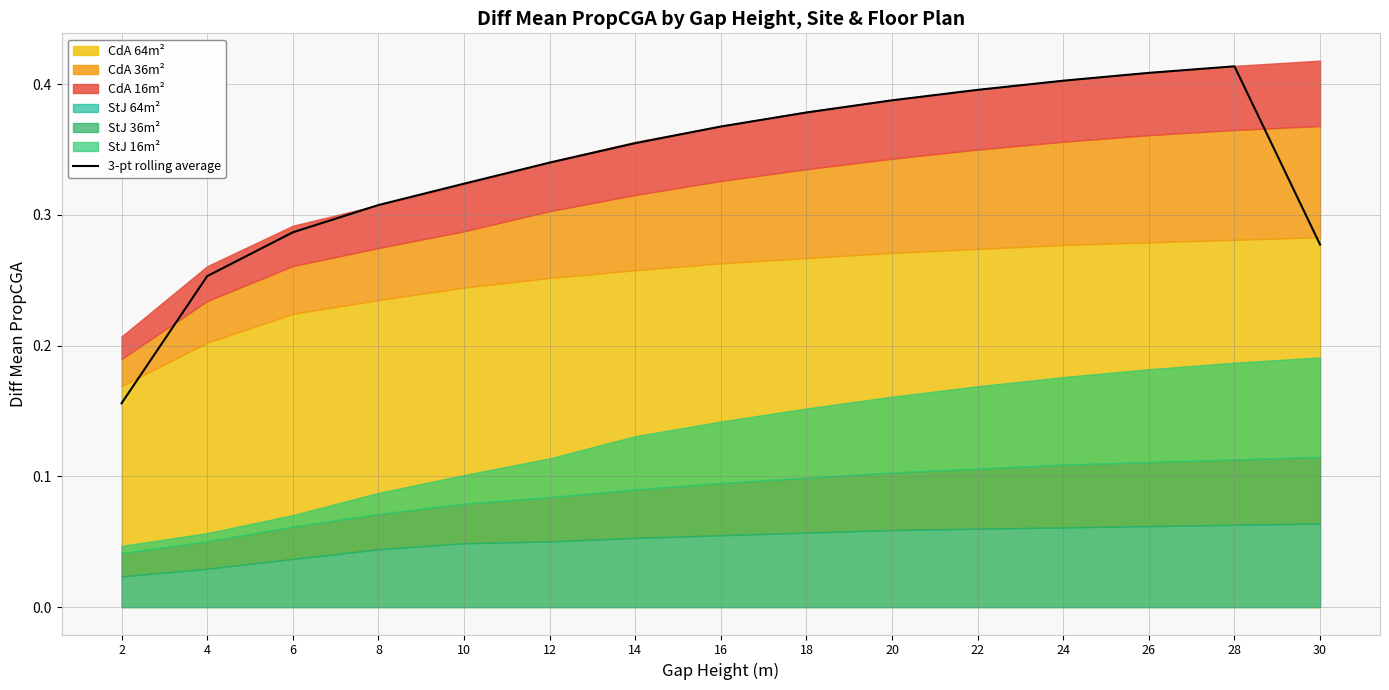

What is the difference between the maximum and minimum values?

0.3